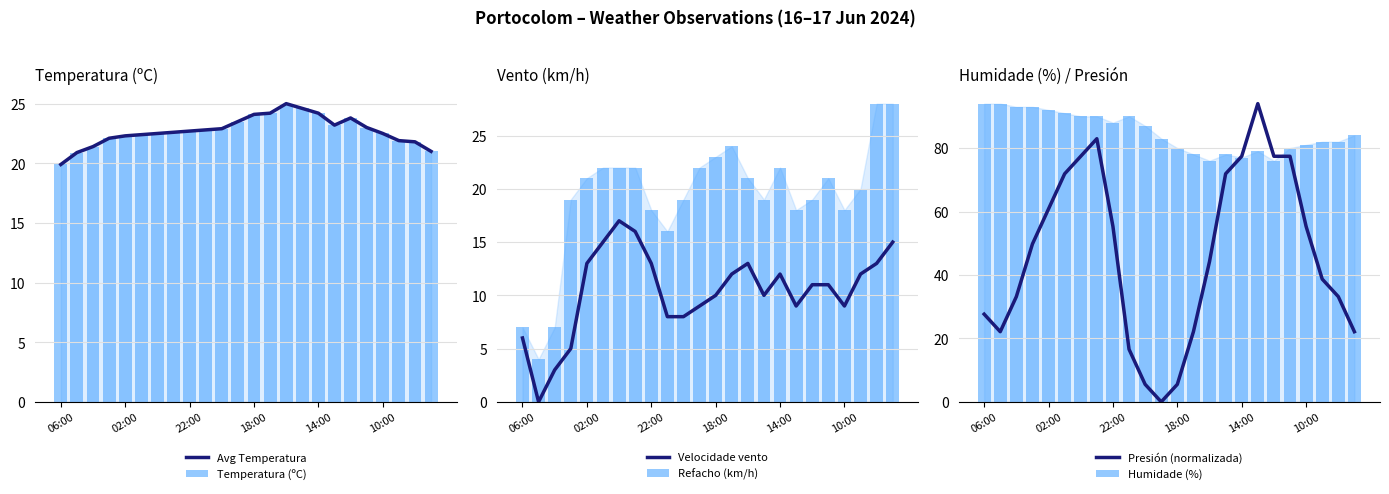

List the series in order of their peak value, highest first.

Presión (normalizada), Humidade (%), Refacho (km/h), Avg Temperatura, Temperatura (ºC), Velocidade vento